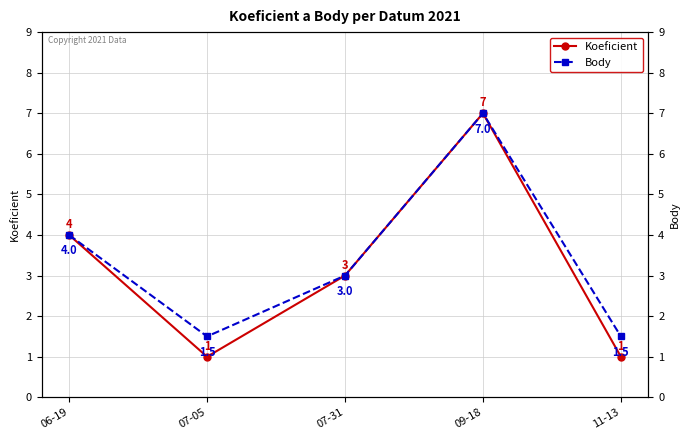

At how many categories does at least one series exceed 5?

1